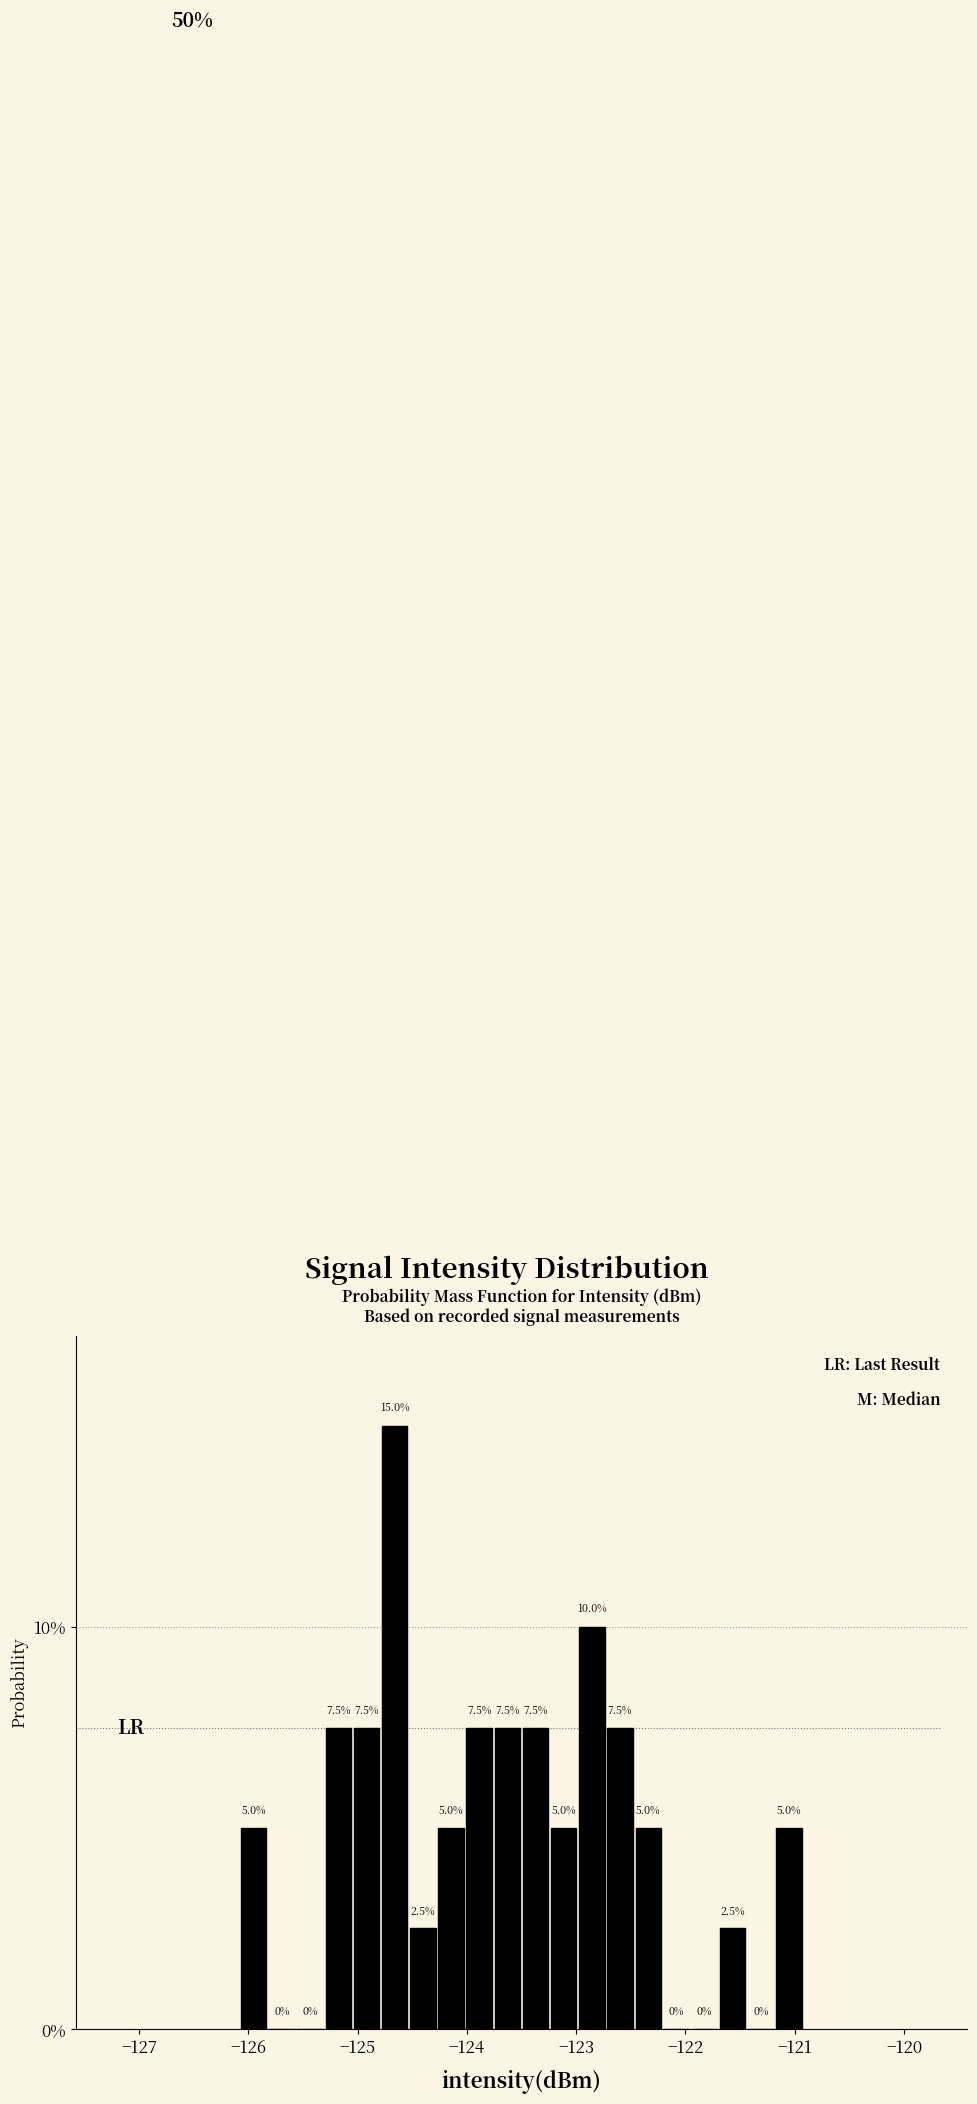

Around what value on the x-axis is the tallest bar? Give the approximate position of its centre, as read against the axis.

-124.7